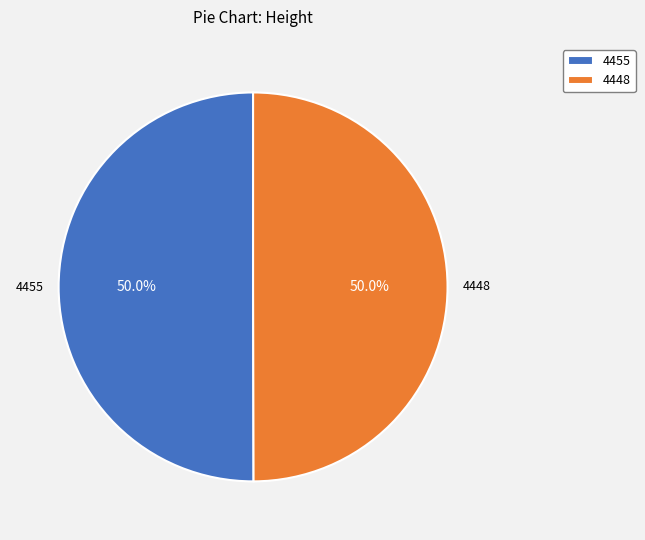

To the nearest percent, what is the combined percentage of 4455 and 4448?

100%